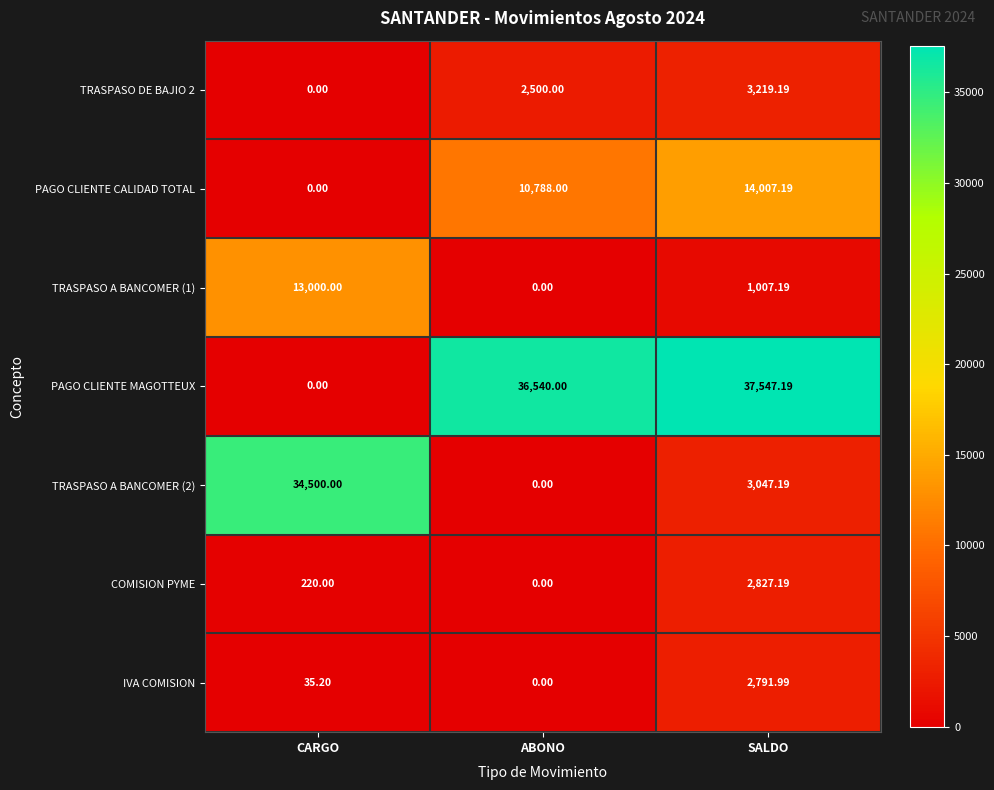

At which label does TRASPASO A BANCOMER (1) first exceed 1007?

CARGO